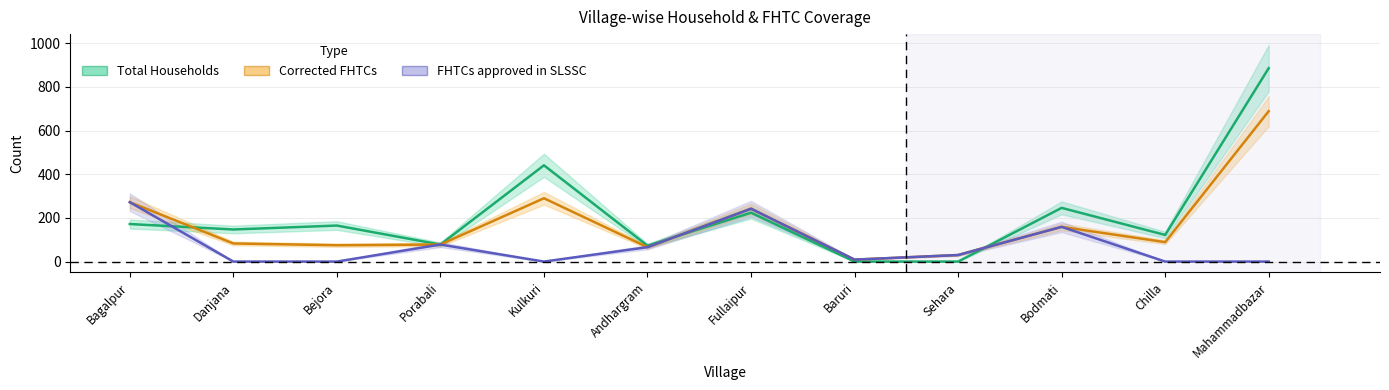

How many data points in FHTCs approved in SLSSC are less than 30?

6